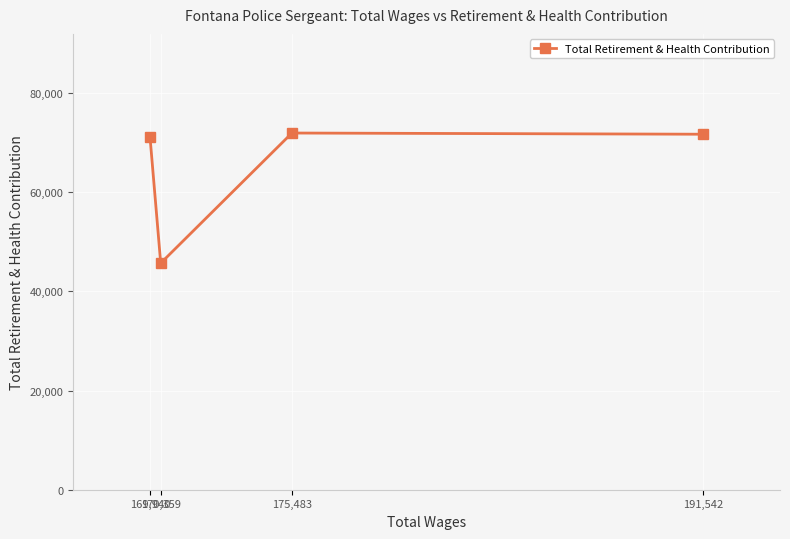

What is the difference between the maximum and minimum values?

26253